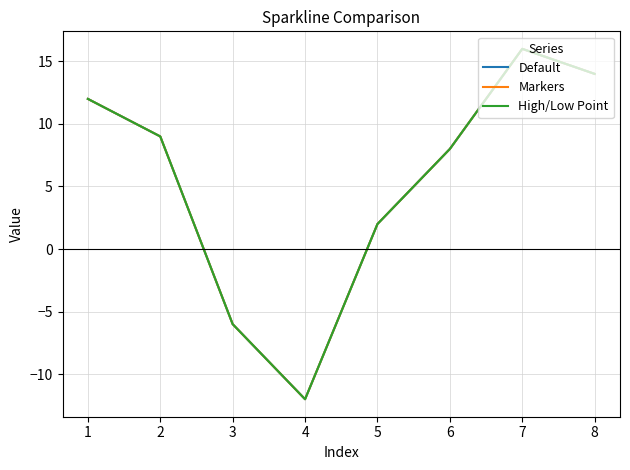

Does the chart display data point markers on the line(s)?

No